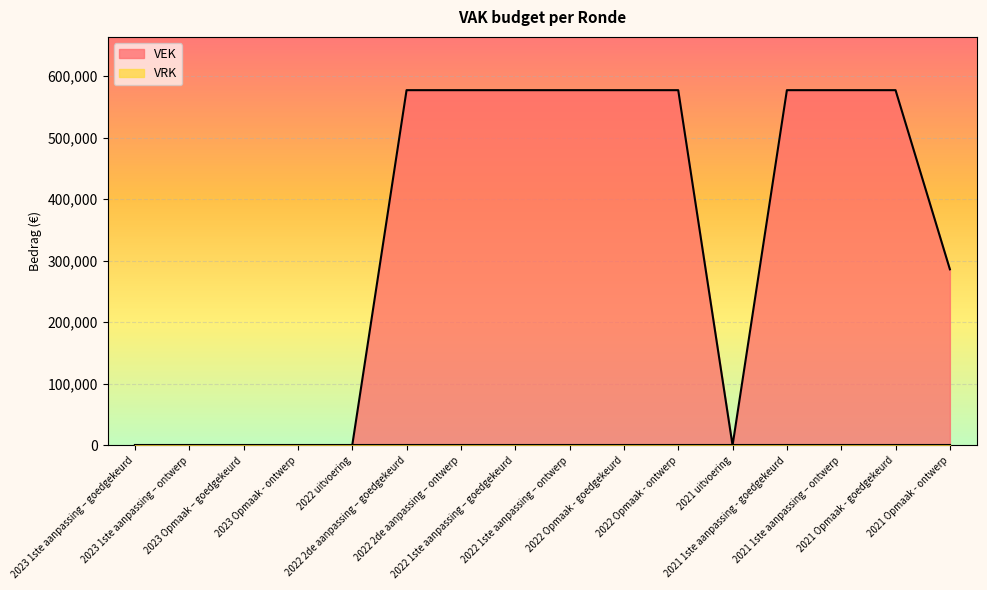

Between 2022 2de aanpassing – goedgekeurd and 2022 1ste aanpassing – goedgekeurd, which is larger?

2022 2de aanpassing – goedgekeurd